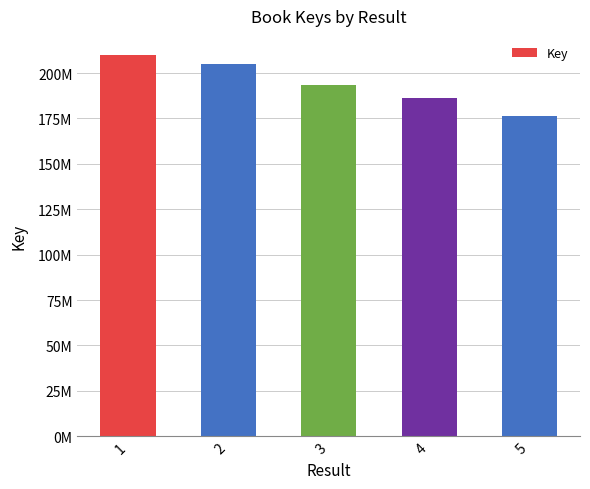

What is the change in value from 2 to 5?

-28320154